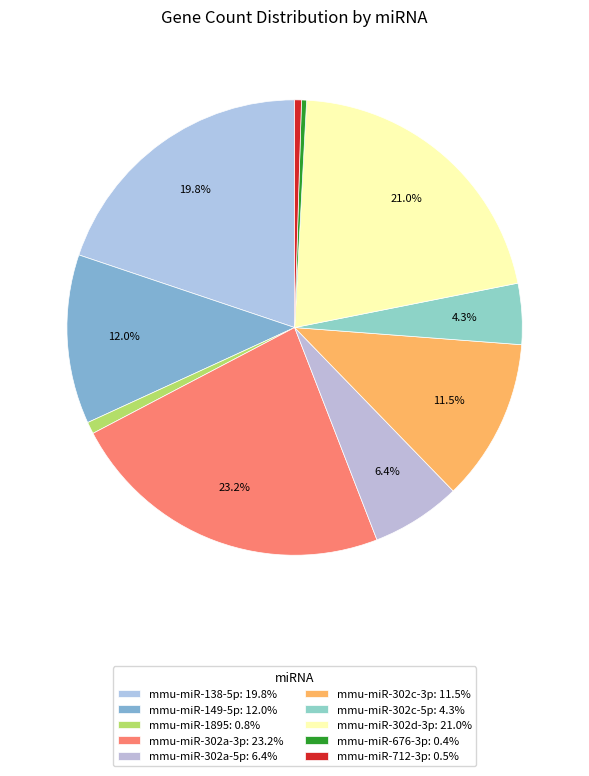

True or false: mmu-miR-149-5p accounts for 2% of the total.

False